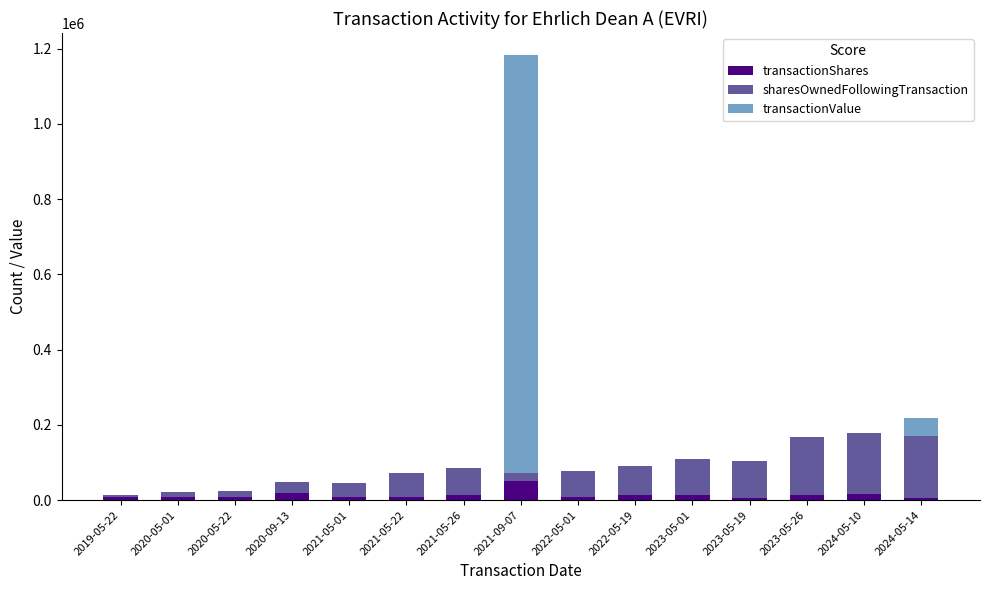

What is the highest value of the transactionShares series?

50000